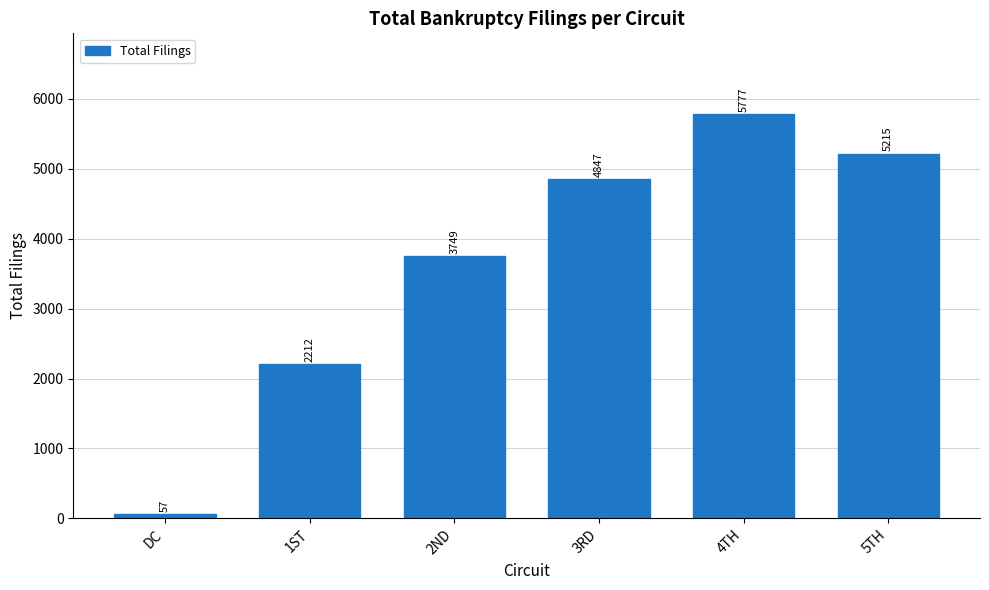

What value does the data have at DC?

57